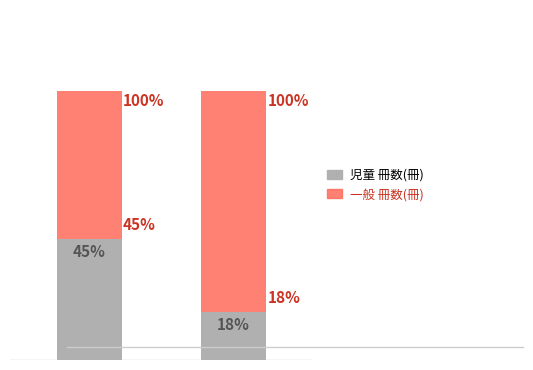

What is the average value of the 一般 冊数(冊) series?

68